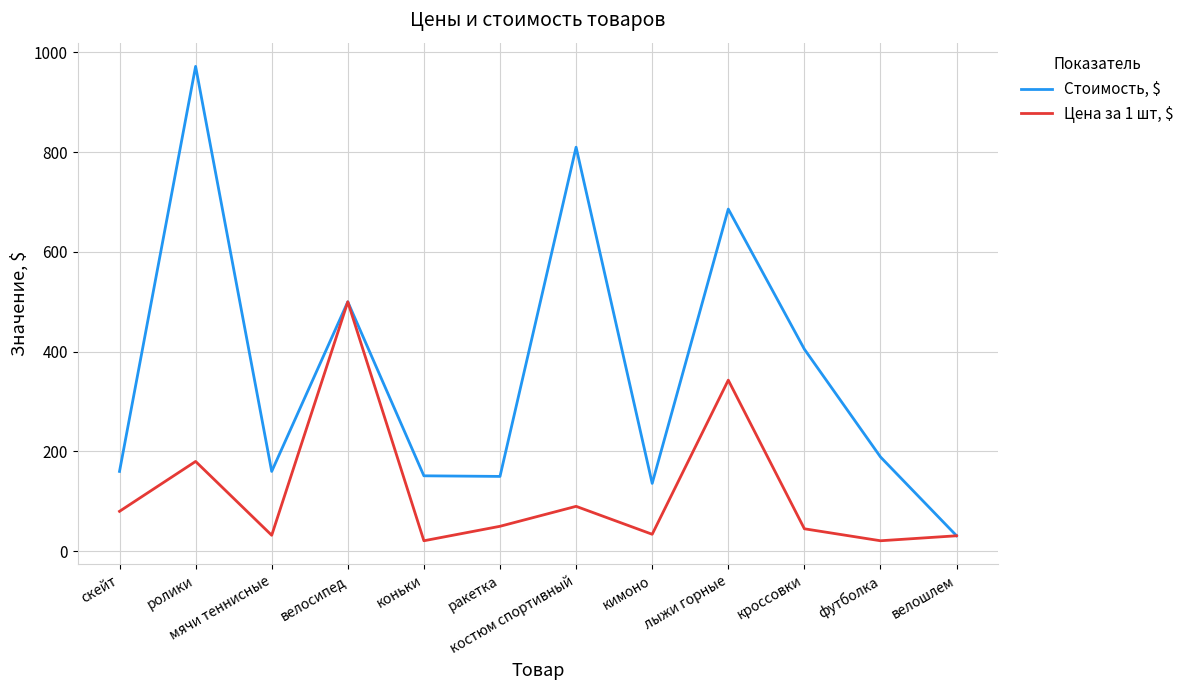

Which series has the largest total across all categories?

Стоимость, $